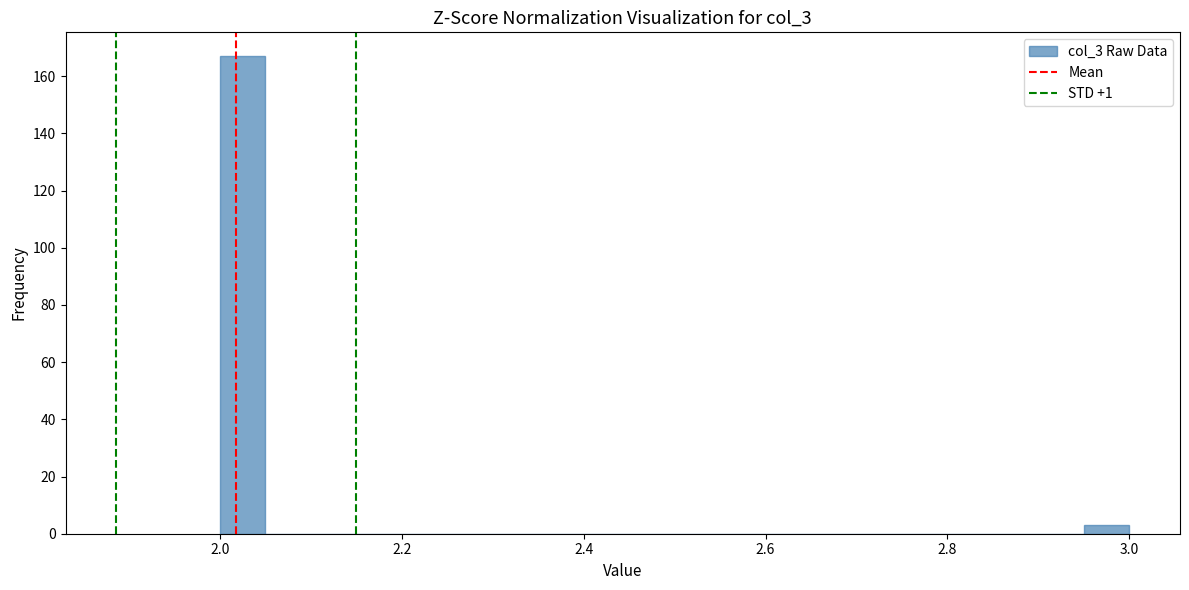

Around what value on the x-axis is the tallest bar? Give the approximate position of its centre, as read against the axis.

2.02